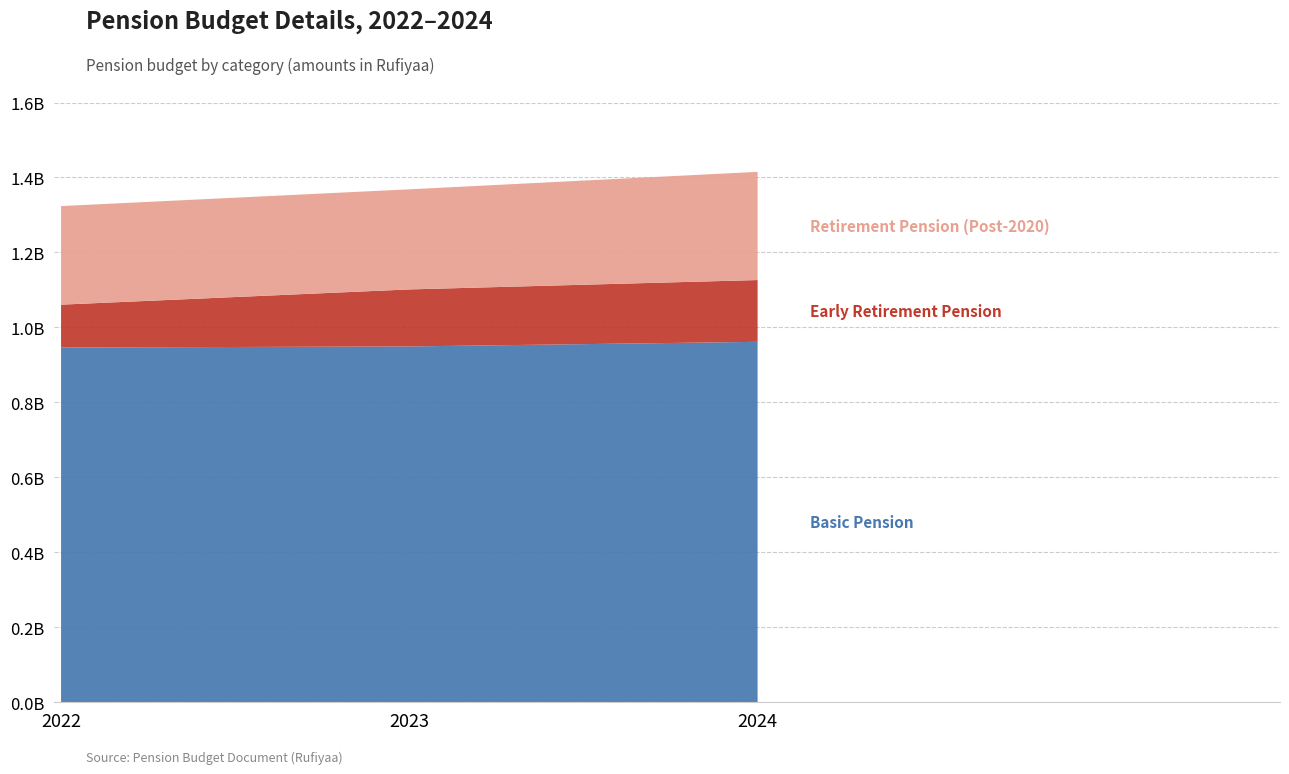

Reading left to right, transcribe all the data shown in this chart.

Basic Pension: 2022=946334925	2023=949292221	2024=961569735
Early Retirement Pension: 2022=114387935	2023=152066960	2024=164801335
Retirement Pension (Post-2020): 2022=263000520	2023=267041187	2024=288675534